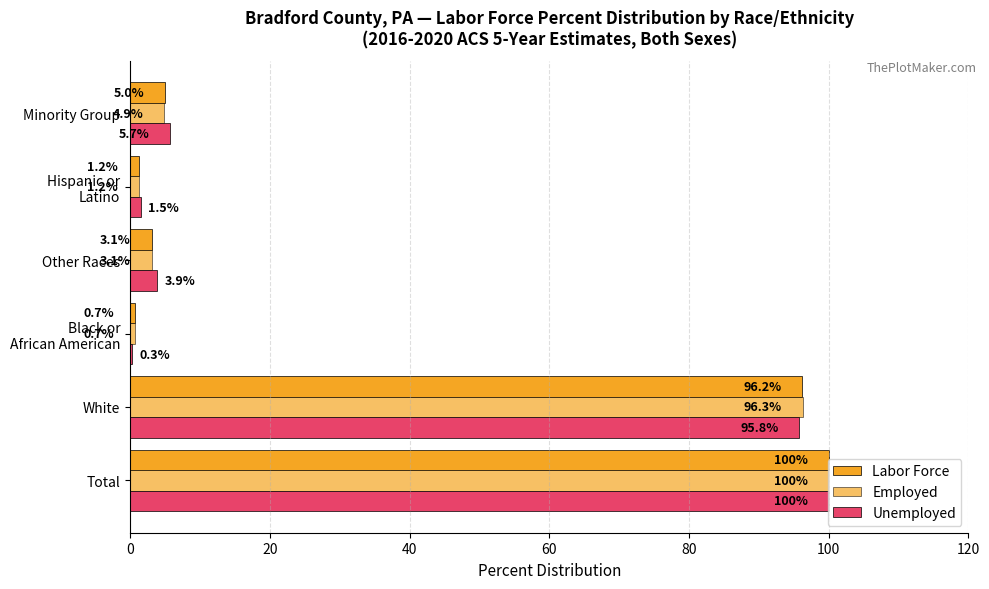

Count the number of data series in this chart.

3